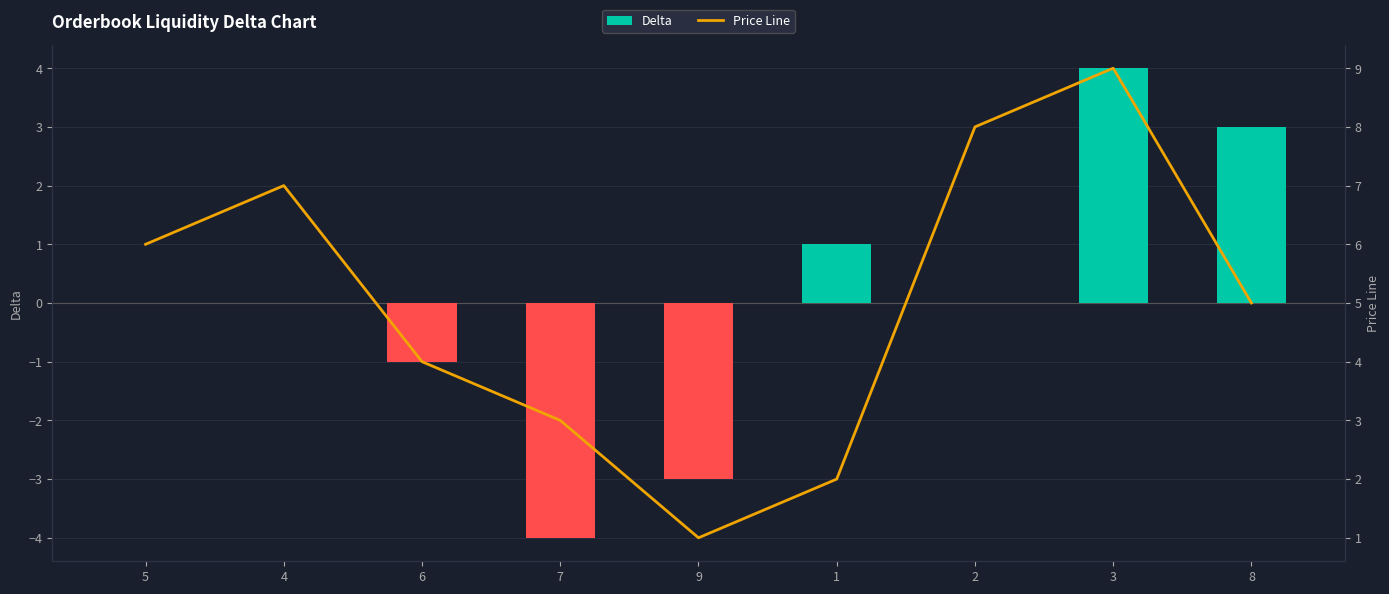

Where is Delta nearest to the value 2?

1